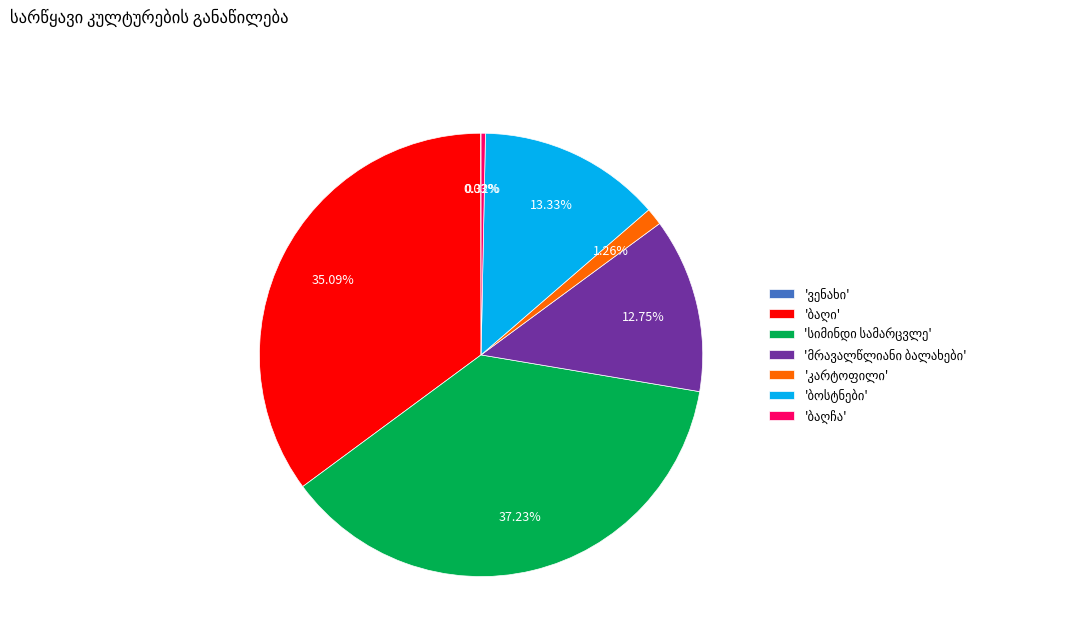

Is there a majority slice in this chart?

No